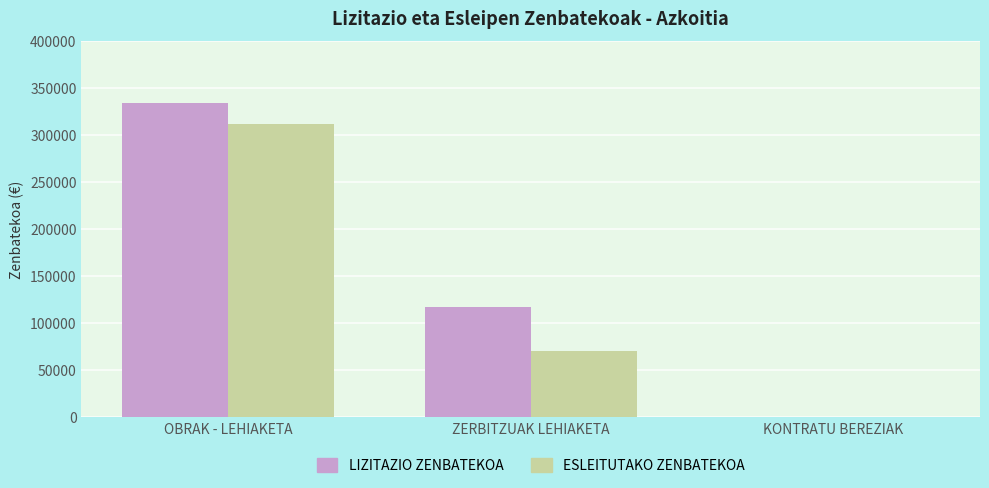

What is the total value across all series at OBRAK - LEHIAKETA?

646401.2